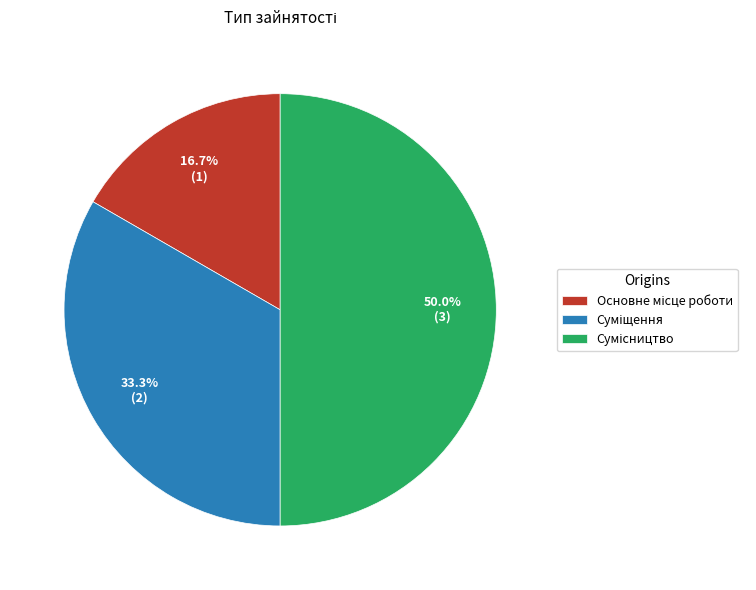

Is Сумісництво the majority of the pie?

No